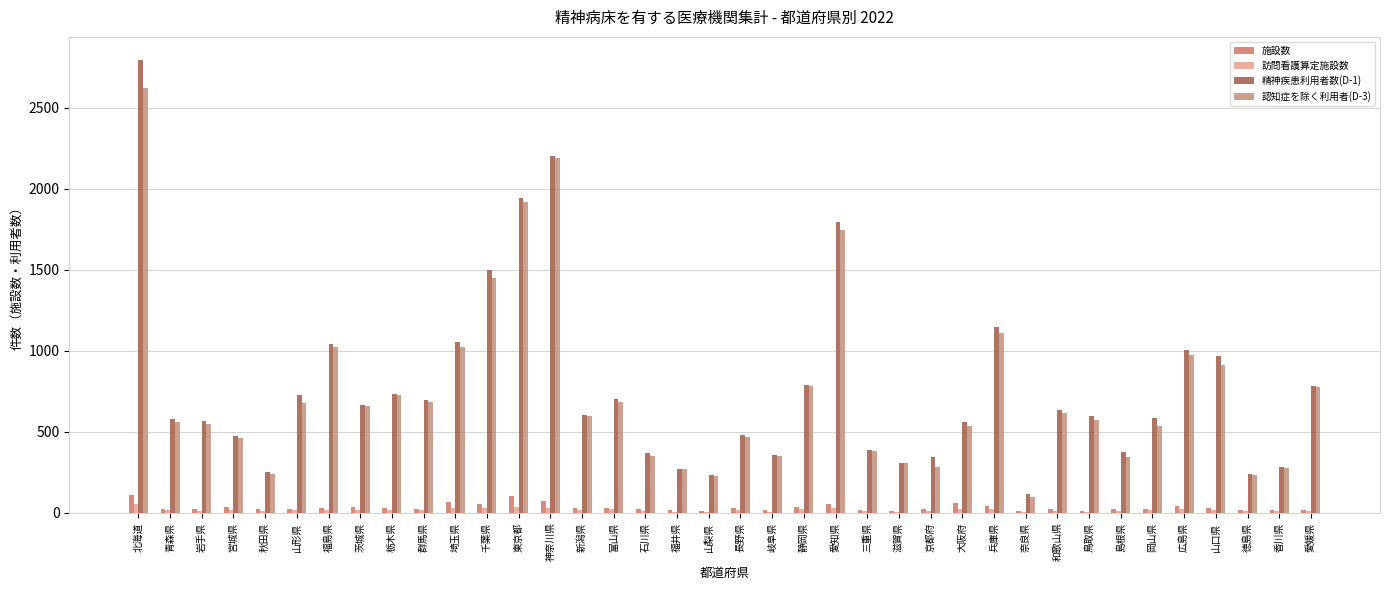

What is the total value across all series at 新潟県?

1241